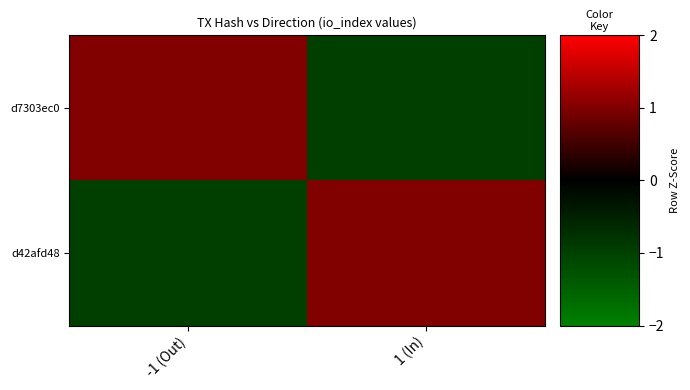

Reading left to right, what are all the values shown in this chart?

d7303ec0: -1 (Out)=1	1 (In)=-1
d42afd48: -1 (Out)=-1	1 (In)=1